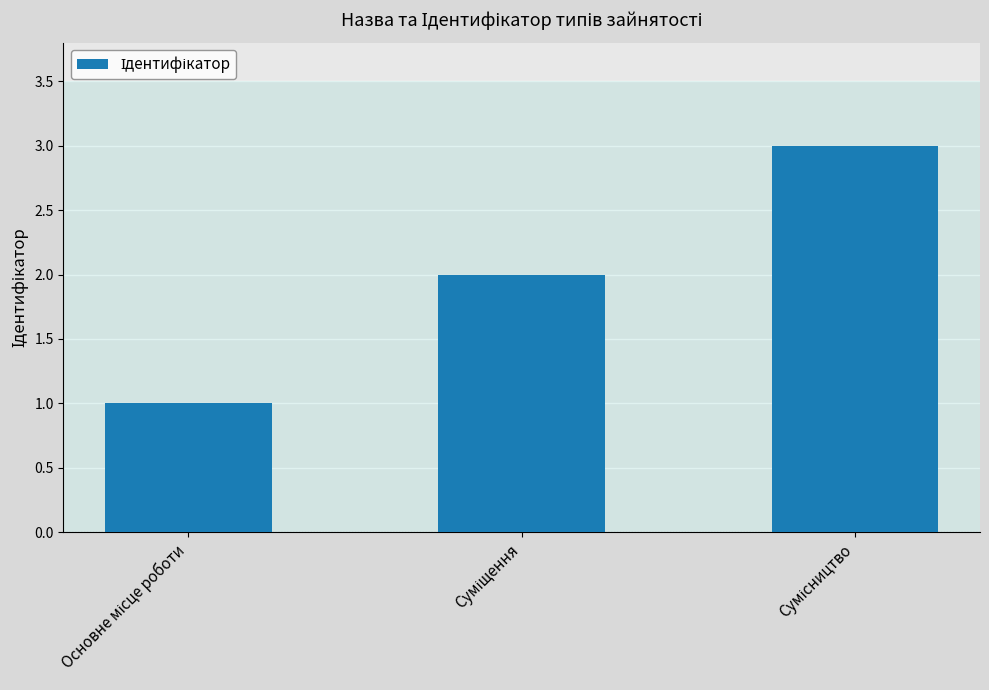

How many series are shown in this chart?

1